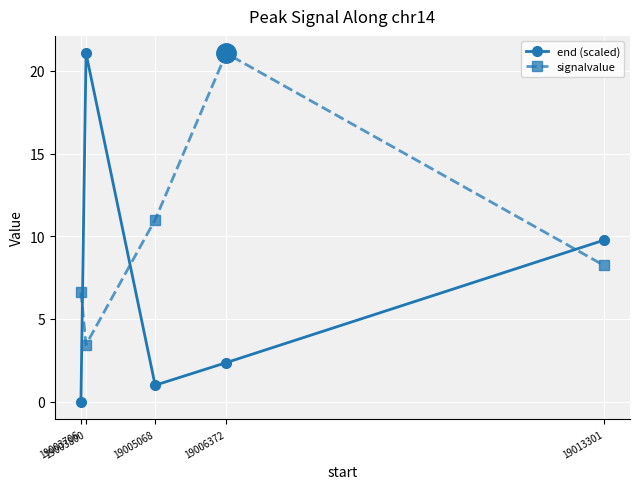

Reading left to right, what are all the values shown in this chart?

end (scaled): 0.0	21.1	1.0	2.4	9.8
signalvalue: 6.6	3.5	11.0	21.1	8.2